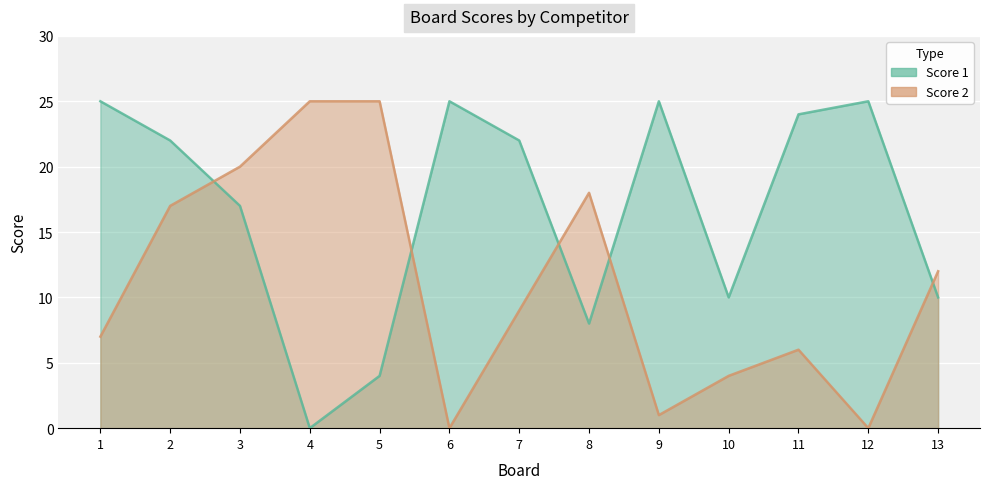

Reading left to right, transcribe all the data shown in this chart.

Score 1: 25	22	17	0	4	25	22	8	25	10	24	25	10
Score 2: 7	17	20	25	25	0	9	18	1	4	6	0	12